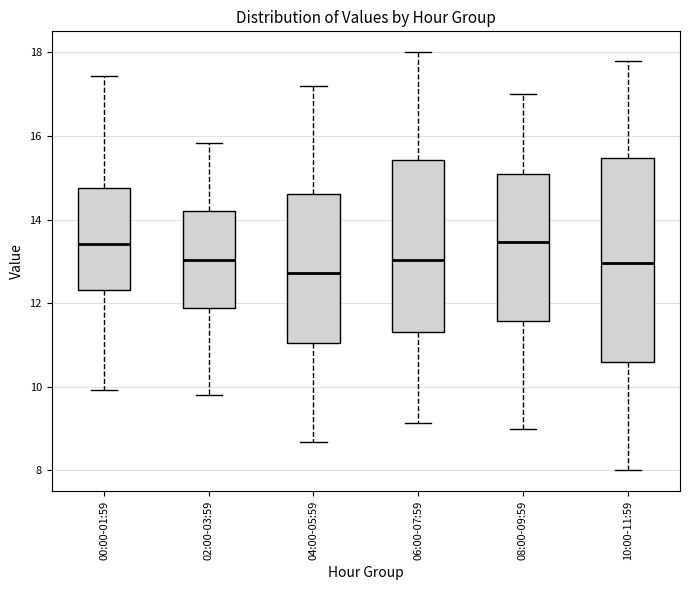

Comparing the boxes themselves (not the whiskers), which one is the tallest?

10:00-11:59